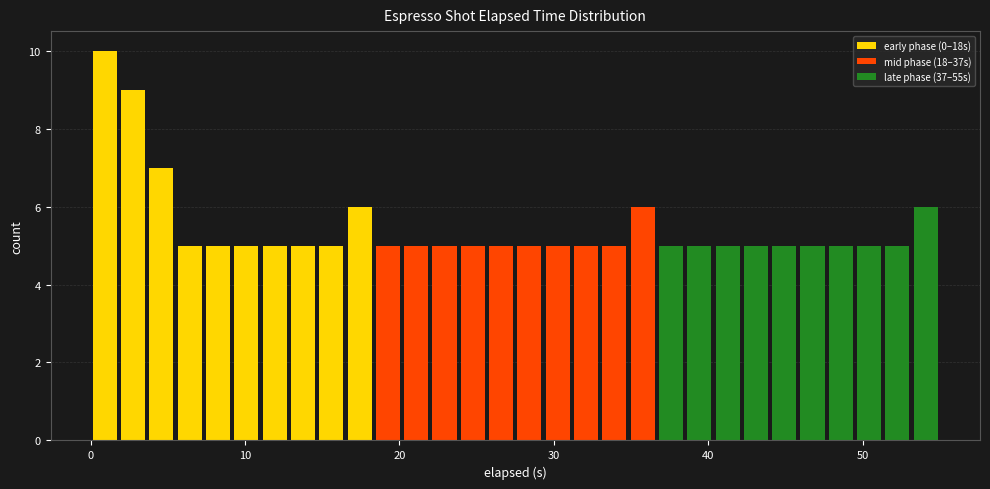

Around what value on the x-axis is the tallest bar? Give the approximate position of its centre, as read against the axis.

1